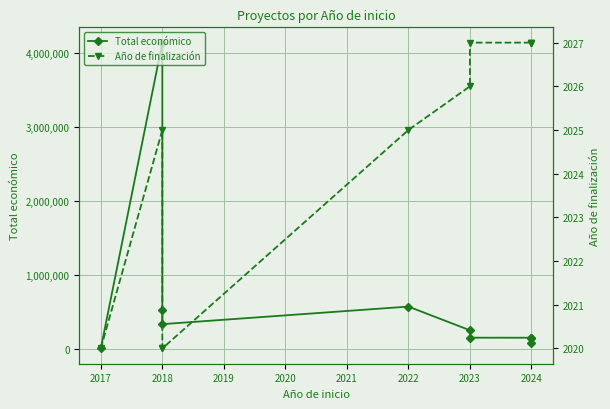

How many interior local valleys does the Total económico series have?

2